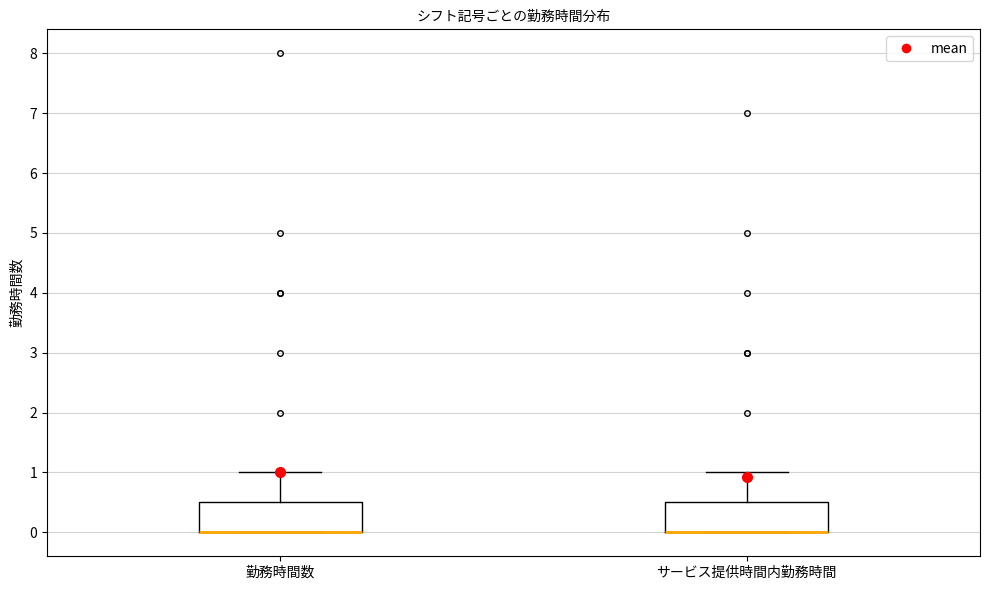

Where is the upper edge of the box for 勤務時間数 on the y-axis? The values are not printed on the chart, so give them approximately, as read against the axis.

0.5